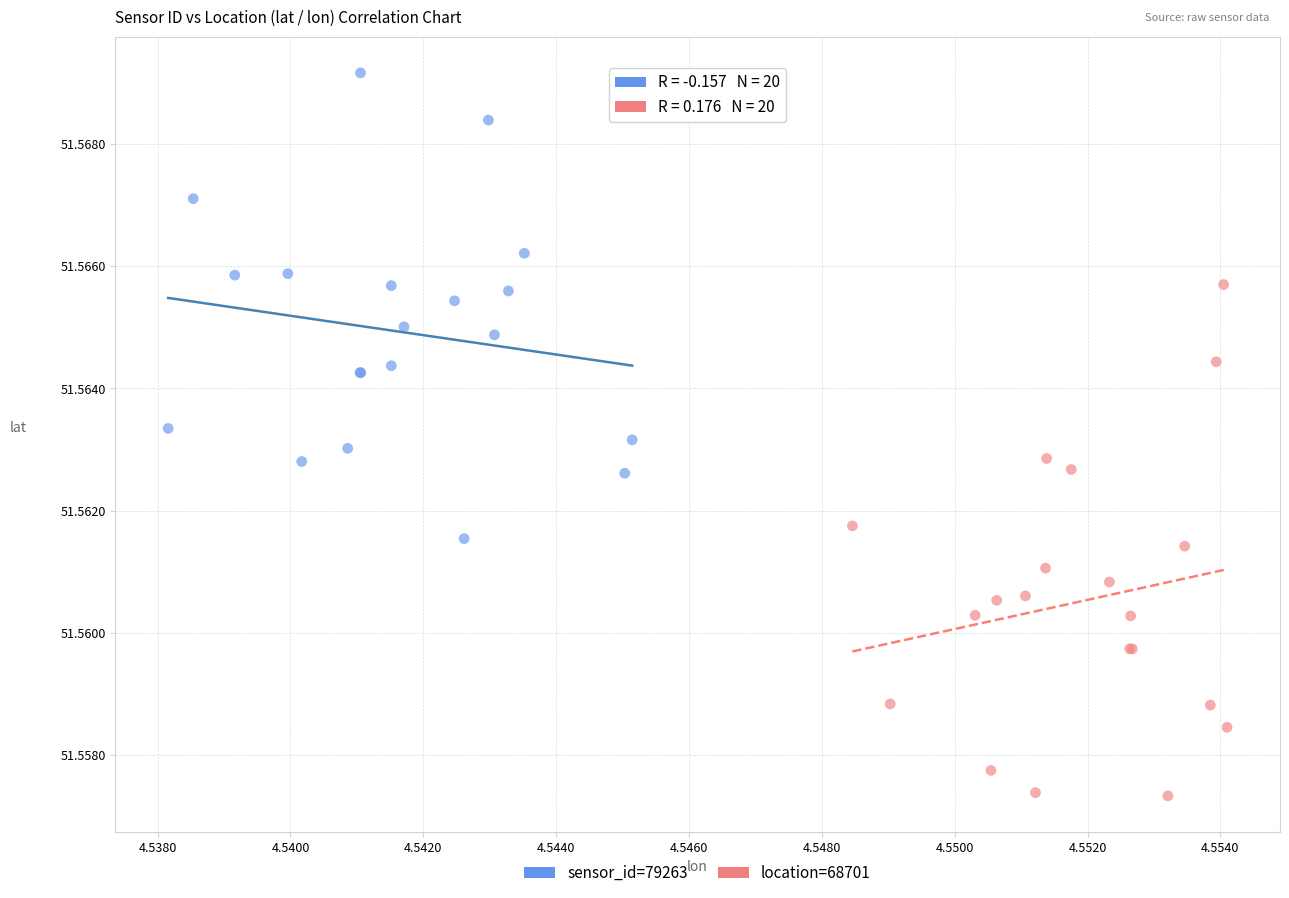

Which series contains the lowest Y value?

location=68701